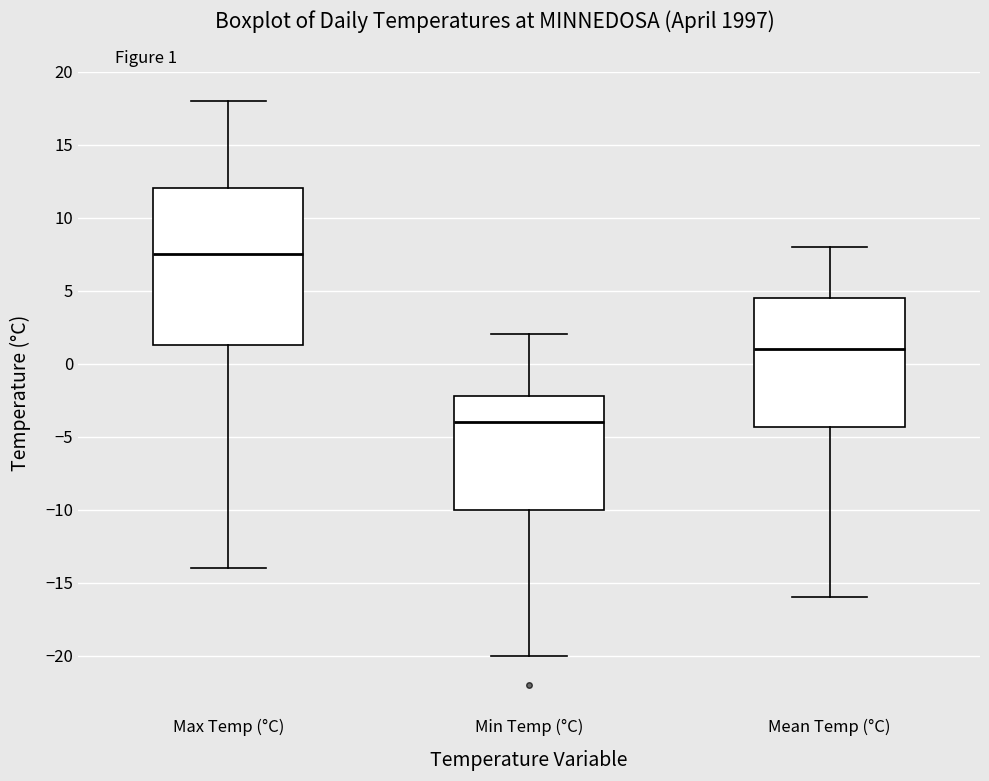

Reading left to right, transcribe this box plot: for each box, give where its median line is, the range the box spans, and where its two whiskers end, as read against the y-axis. The values are not printed on the chart, so give them approximately, as read against the axis.

Max Temp (°C): median 7.5, box 1.5 to 12.0, whiskers -14.0 to 18.0
Min Temp (°C): median -4.0, box -10.0 to -2.0, whiskers -20.0 to 2.0
Mean Temp (°C): median 1.0, box -4.5 to 4.5, whiskers -16.0 to 8.0